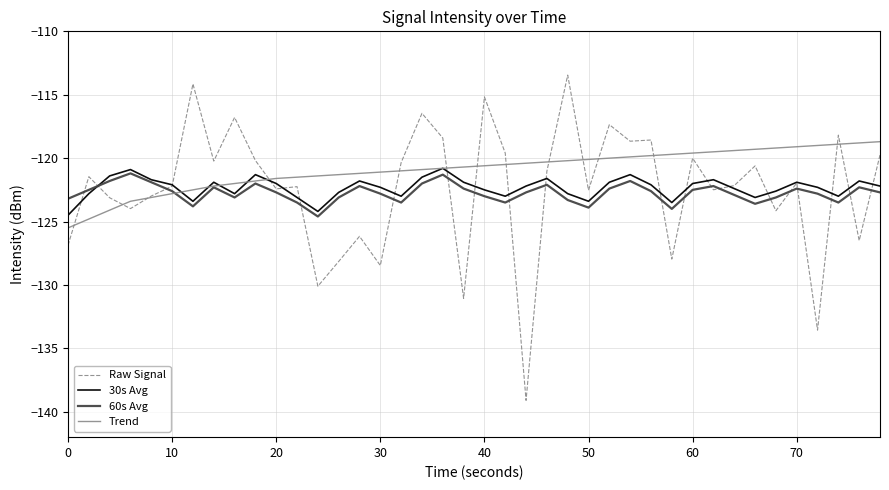

What is the minimum value shown in the chart?

-139.1